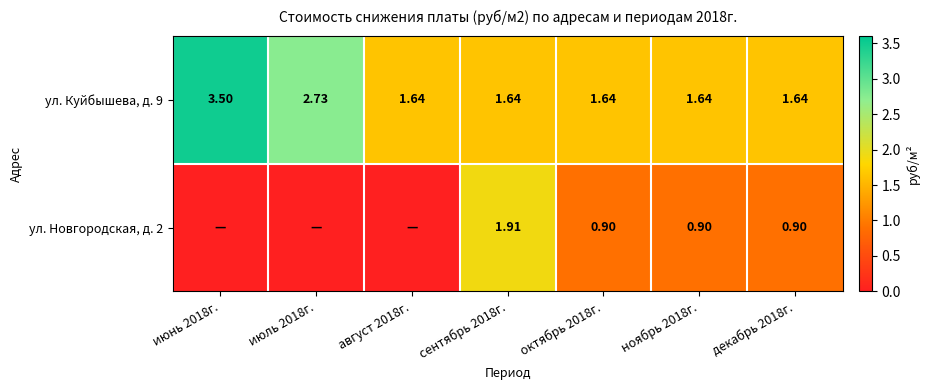

Count the ул. Куйбышева, д. 9 values in the range 1 to 2.

5